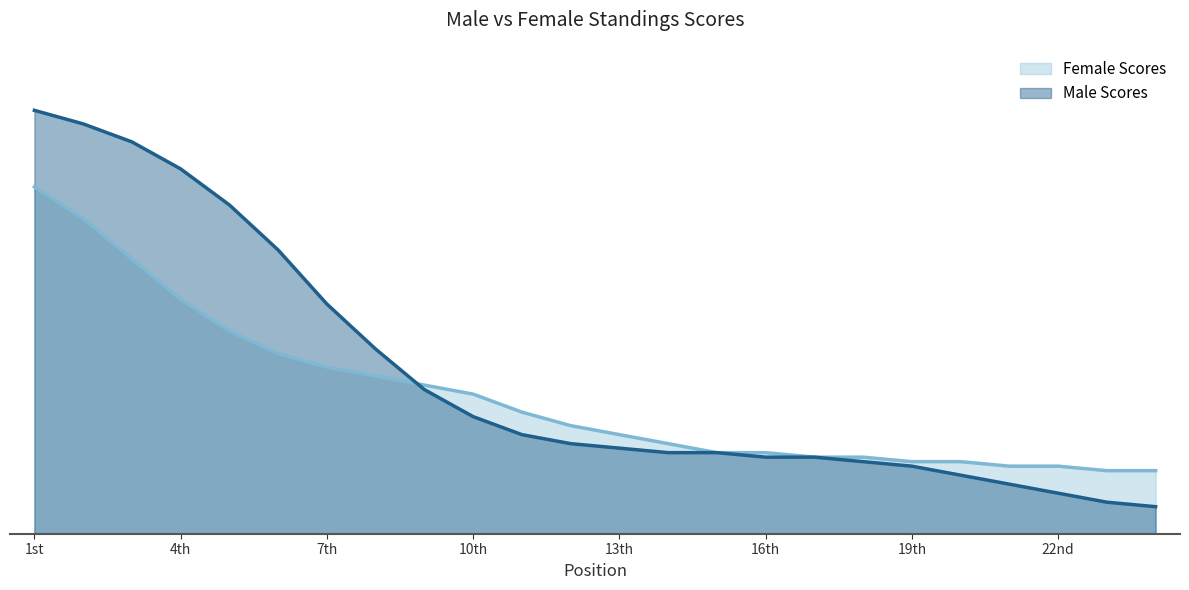

At which label does the data first exceed 20?

1st